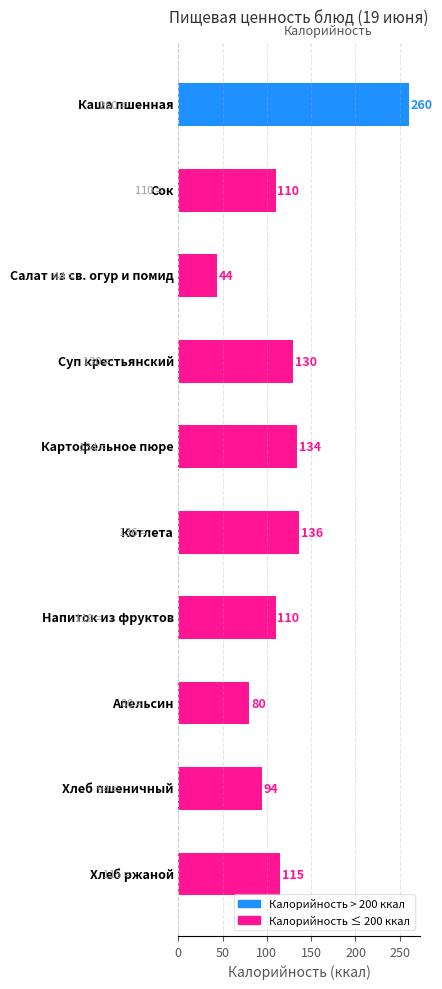

How many values are below 115?

5